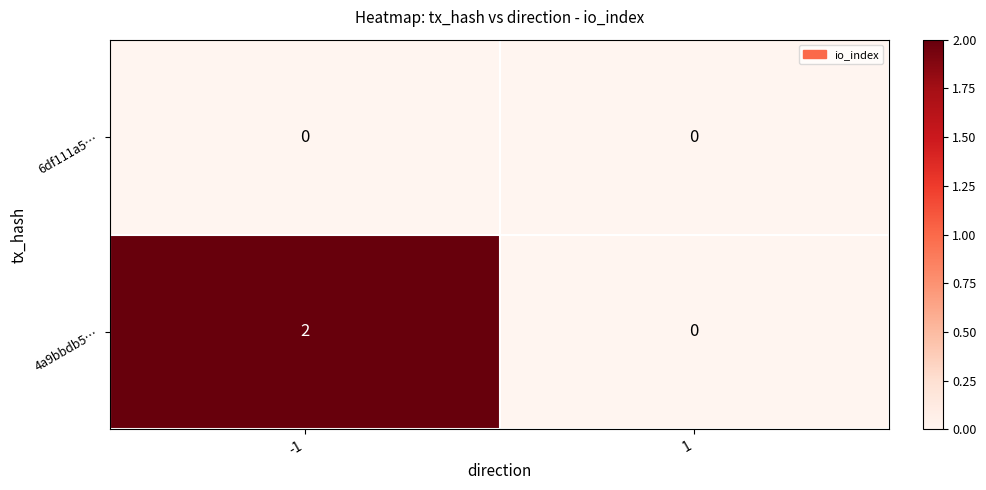

List the labels in order of 4a9bbdb5… value, largest first.

-1, 1